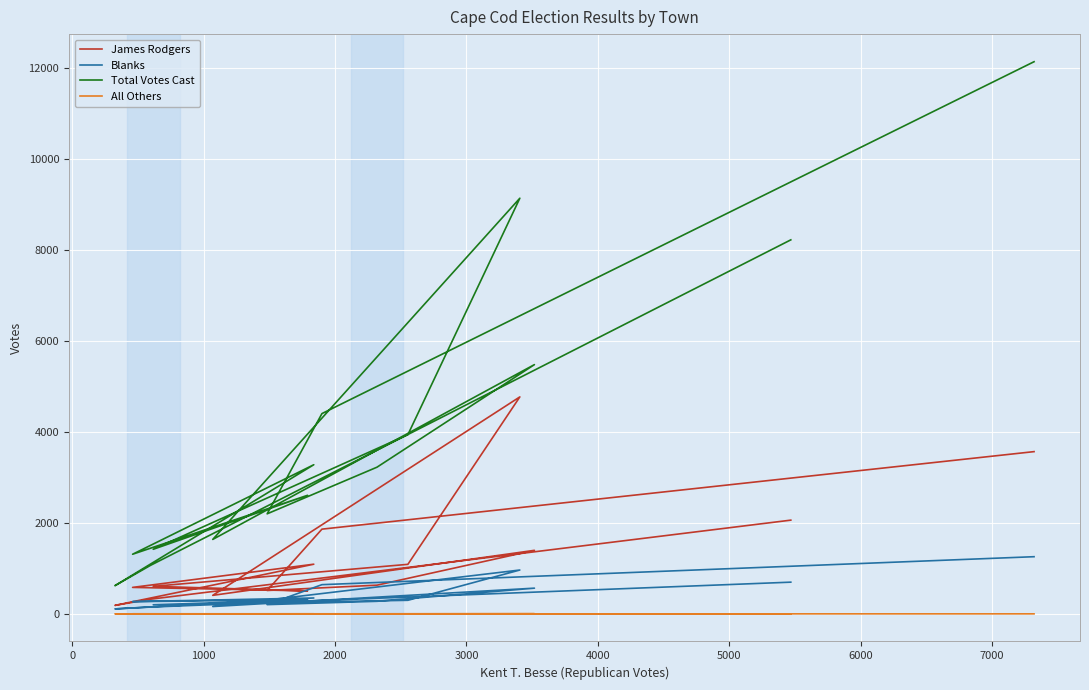

Which series has the widest spread of values?

Total Votes Cast